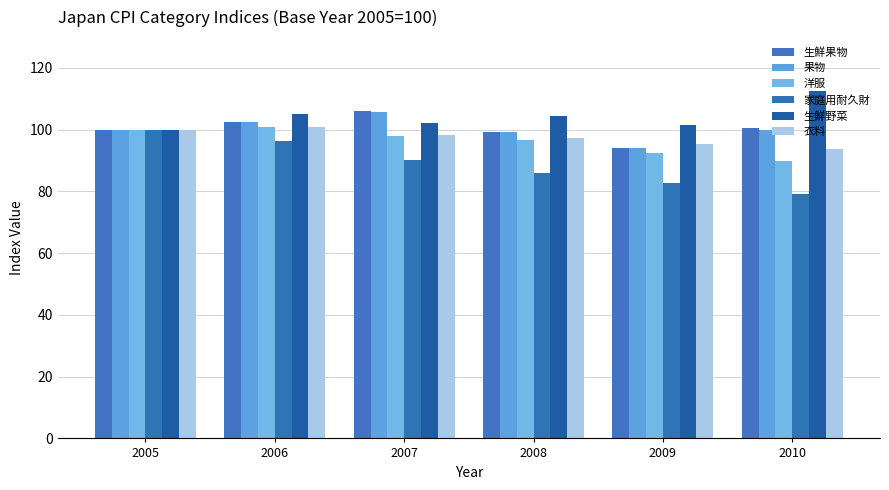

Reading left to right, extract all data points from this chart.

生鮮果物: 100.0	102.6	106.2	99.3	94.0	100.6
果物: 100.0	102.4	105.7	99.2	94.1	100.0
洋服: 100.0	100.8	98.1	96.8	92.3	89.8
家庭用耐久財: 100.0	96.3	90.2	85.9	82.7	79.2
生鮮野菜: 100.0	105.0	102.3	104.4	101.6	112.7
衣料: 100.0	100.8	98.2	97.2	95.3	93.9